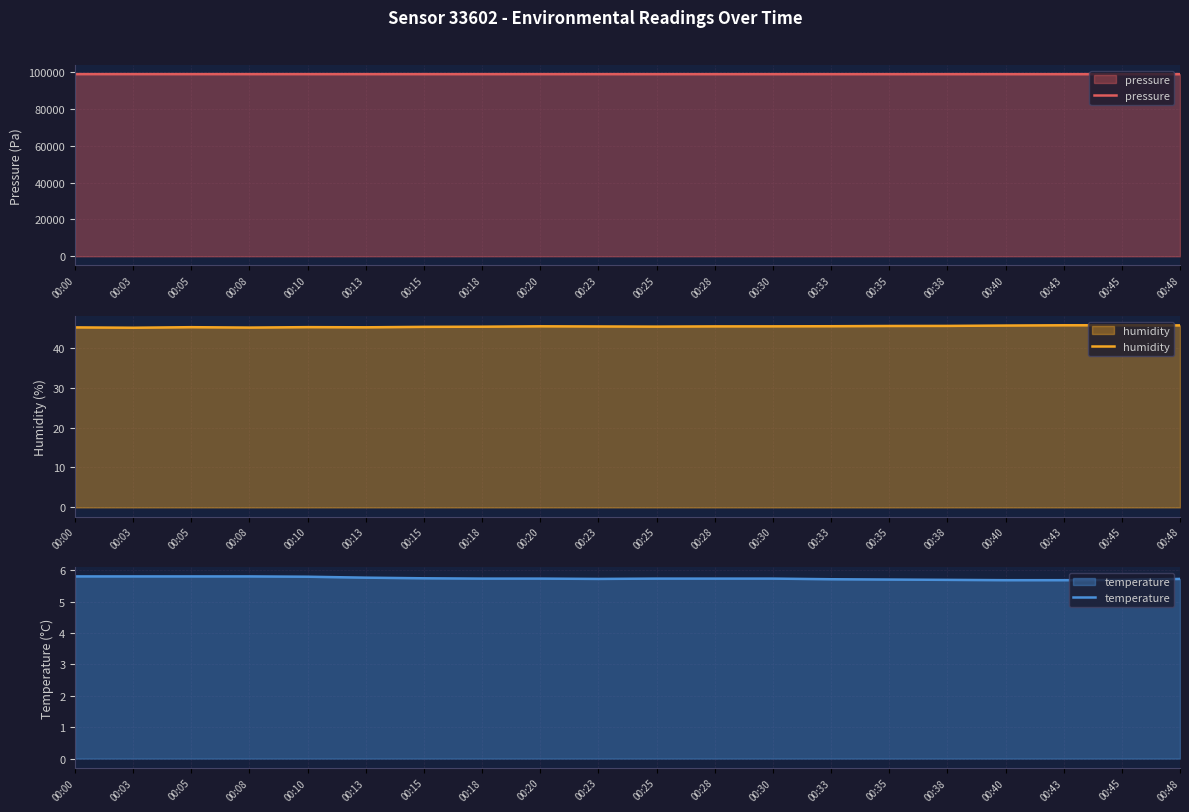

True or false: pressure and temperature intersect in this chart.

False